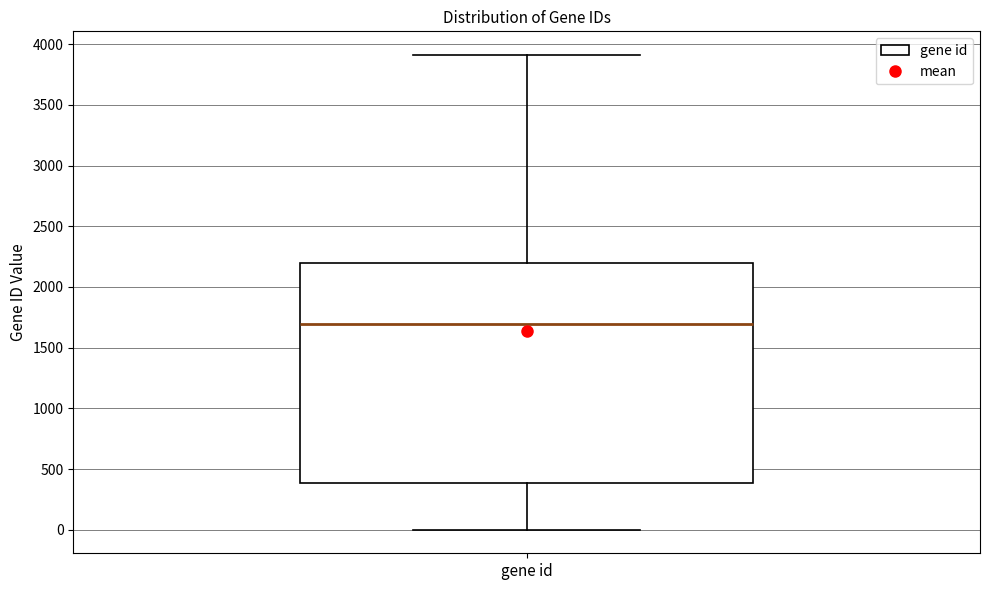

Transcribe this box plot: give where the median line is, the range the box spans, and where the two whiskers end, as read against the y-axis. The values are not printed on the chart, so give them approximately, as read against the axis.

median 1700, box 400 to 2200, whiskers 0 to 3900